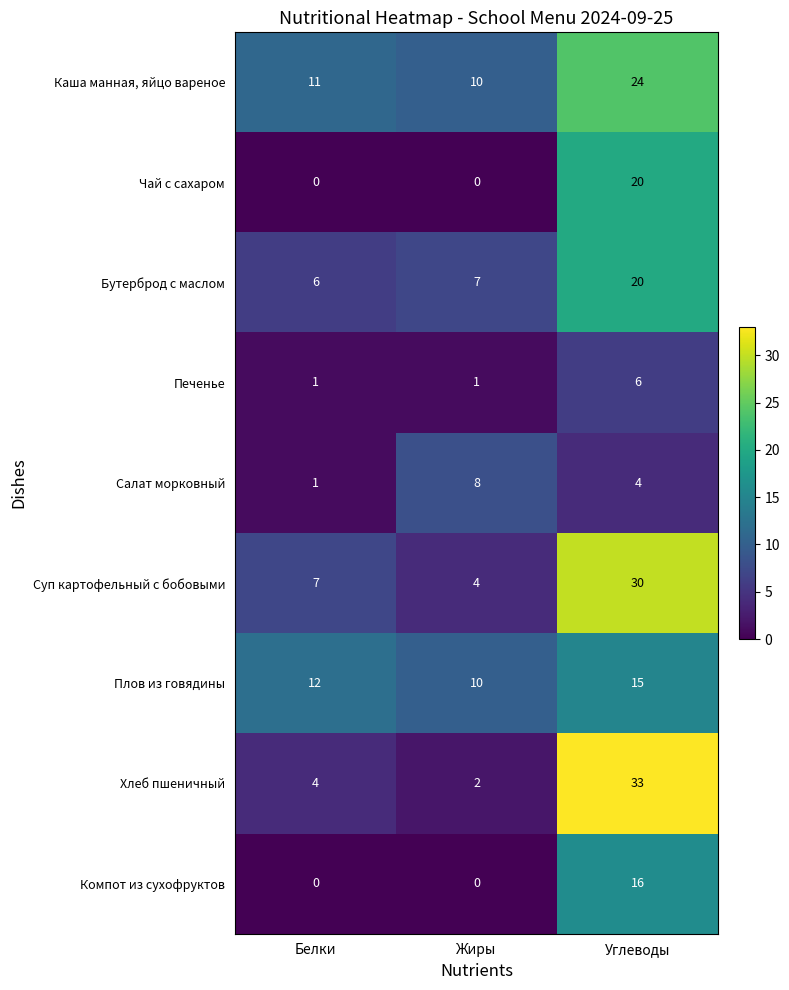

What is the sum of the Салат морковный values at Белки and Жиры?

9